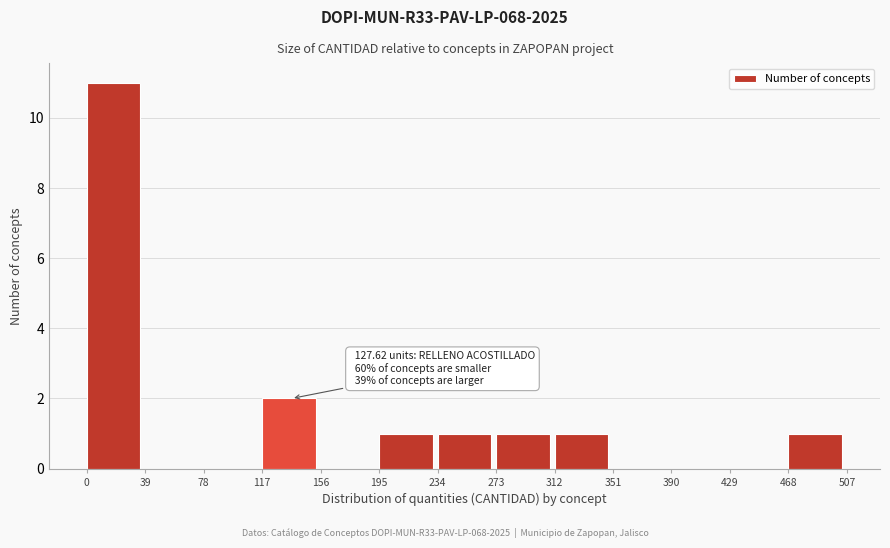

Over which range of the x-axis is the bar tallest?

0 to 39